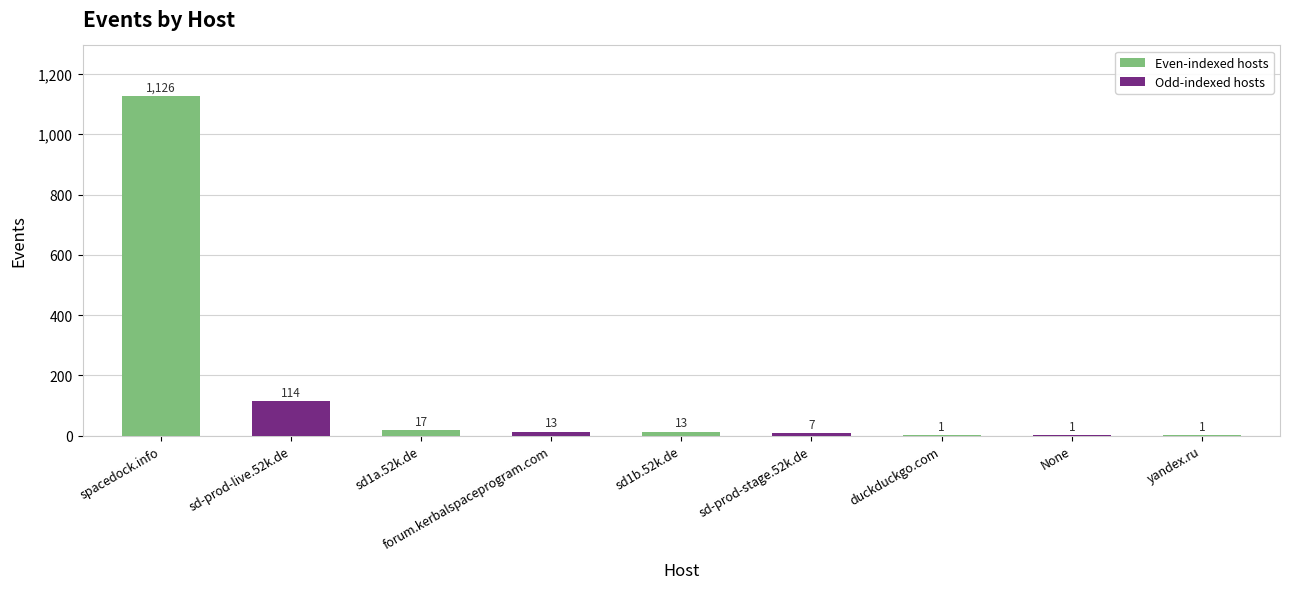

What is the ratio of the value at spacedock.info to the value at forum.kerbalspaceprogram.com?

86.6